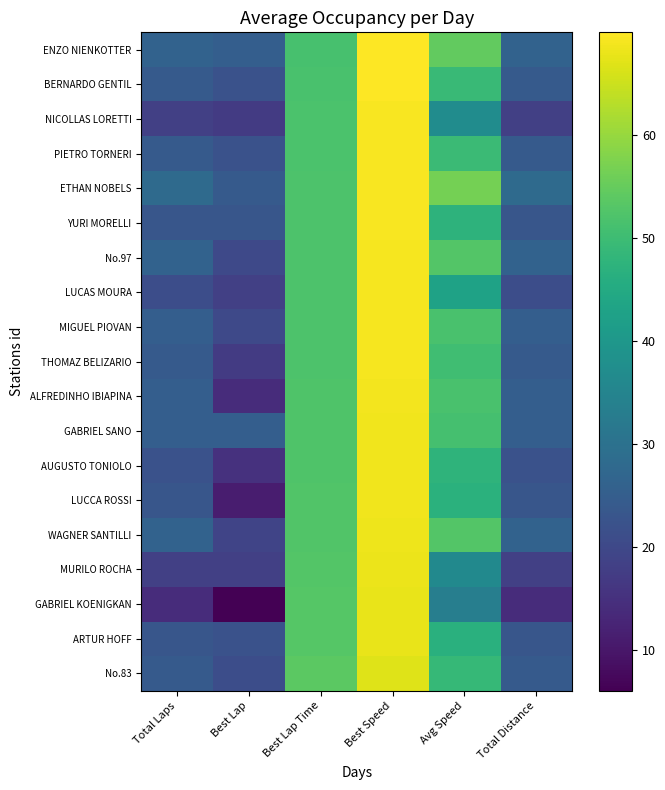

At which category is the sum across all series the highest?

Best Speed